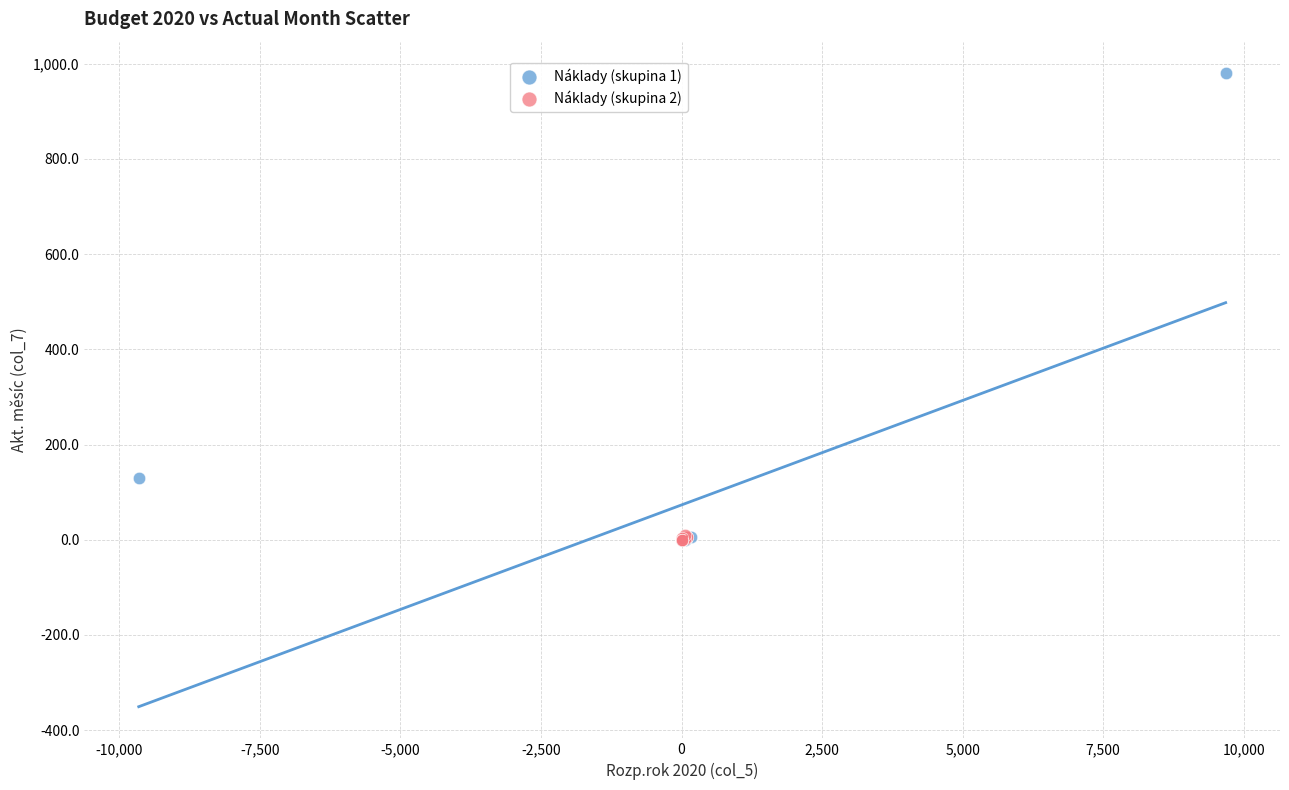

Which series contains the highest Y value?

Náklady (skupina 1)